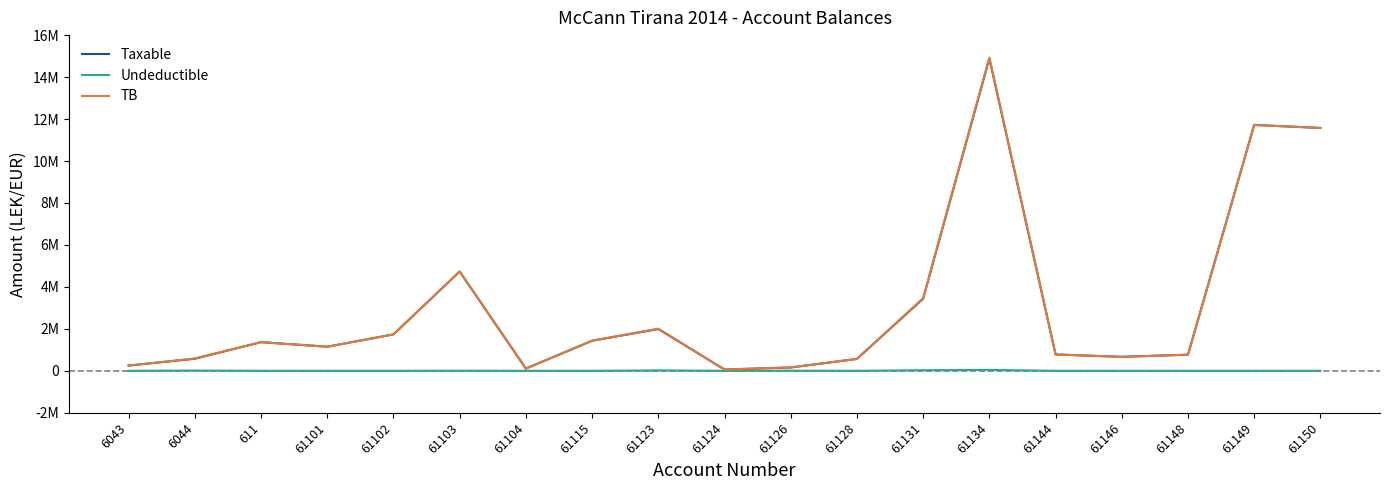

Which category has the lowest value in the Taxable series?

61124